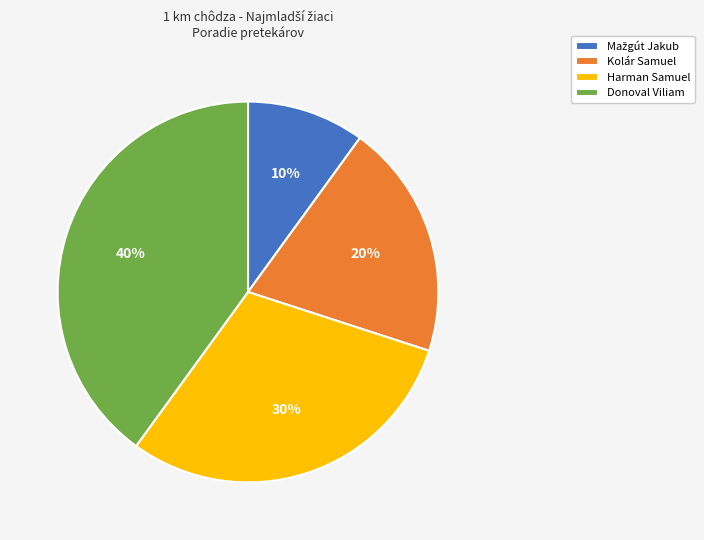

Which has a higher value, Kolár Samuel or Harman Samuel?

Harman Samuel